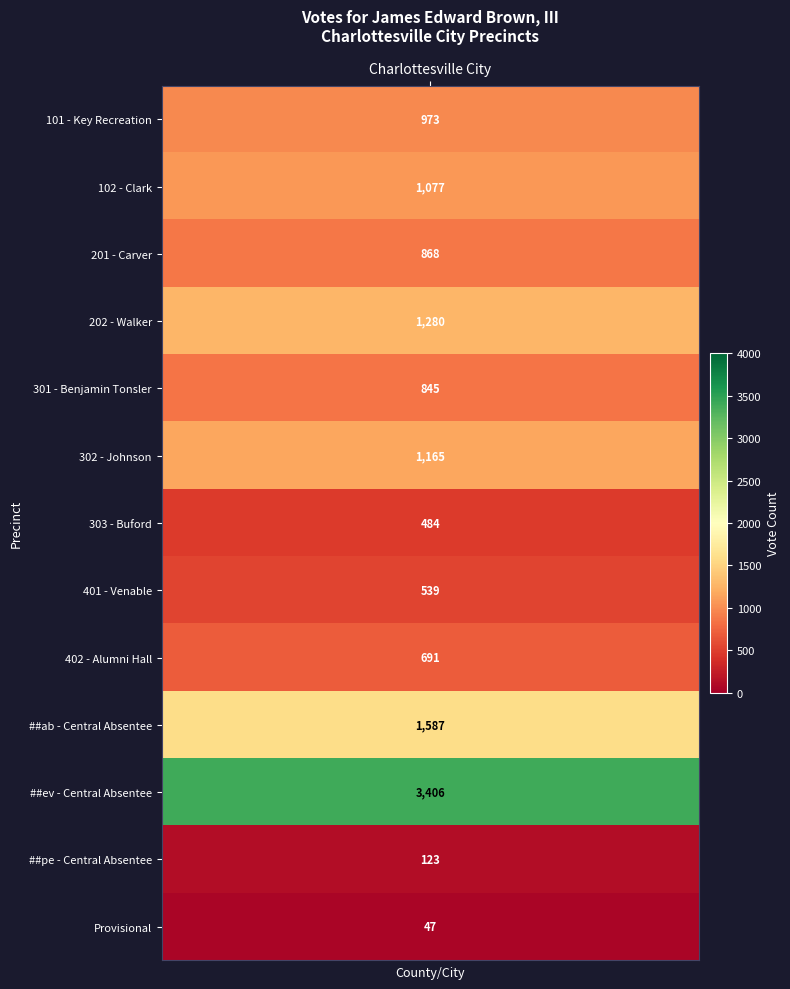

What is the difference between the values at 301 - Benjamin Tonsler and 302 - Johnson?

320